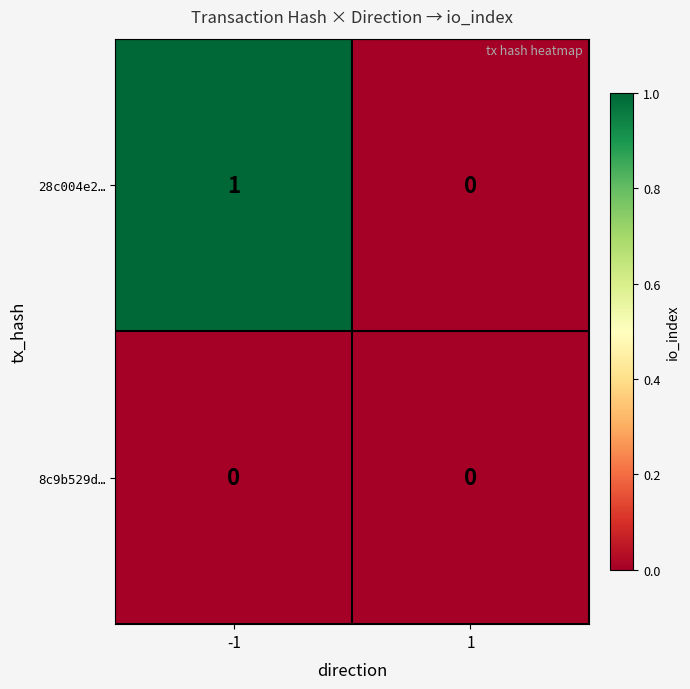

Which series has the largest range (max minus min)?

28c004e2…